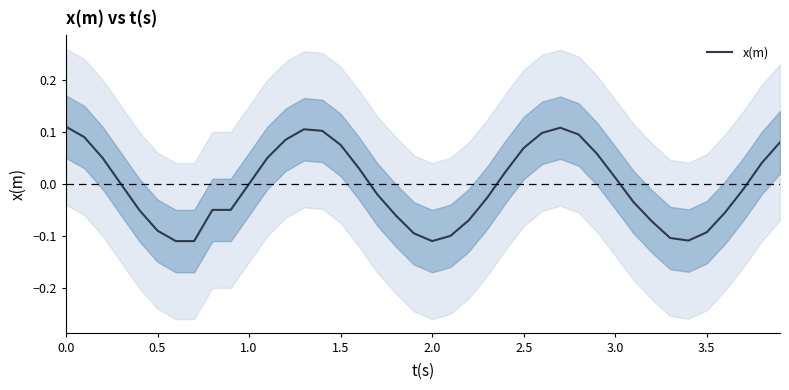

Rank the categories by value from highest to lowest.

0.0, 27, 13, 14, 26, 28, 0.5, 12, 39, 15, 25, 29, 1.0, 11, 38, 16, 24, 30, 1.5, 10, 37, 17, 23, 31, 2.0, 4.0, 9, 36, 18, 22, 32, 2.5, 35, 19, 21, 33, 34, 3.0, 3.5, 20